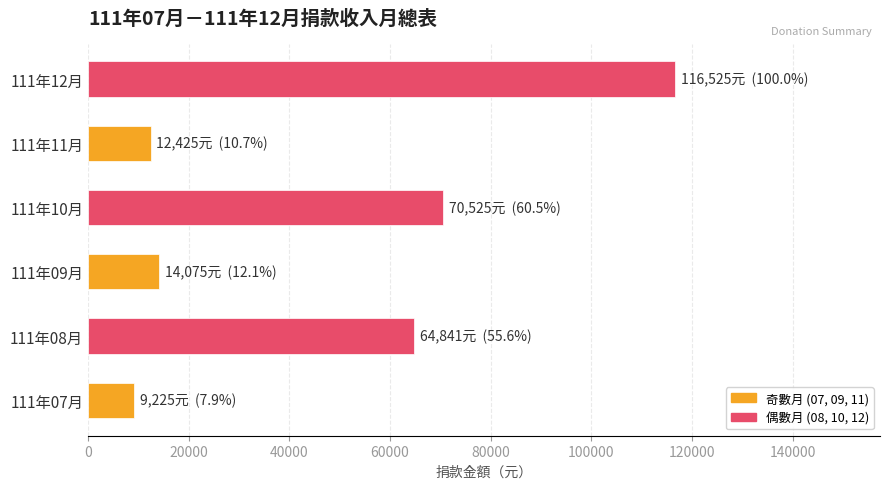

What is the approximate value at 111年12月?

116525